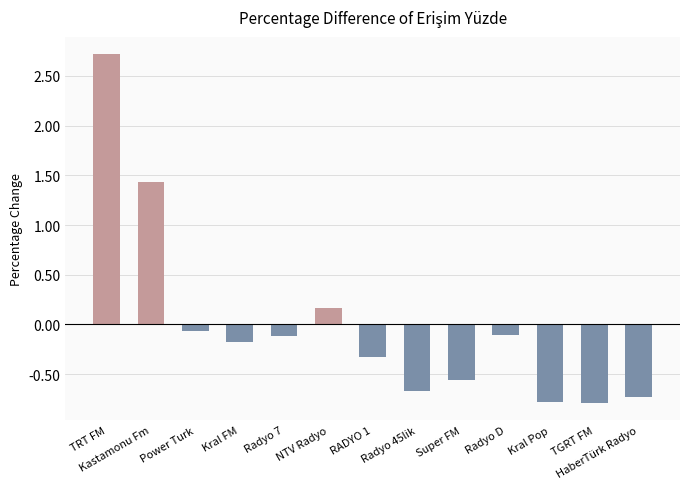

What is the difference between the values at NTV Radyo and TRT FM?

2.6